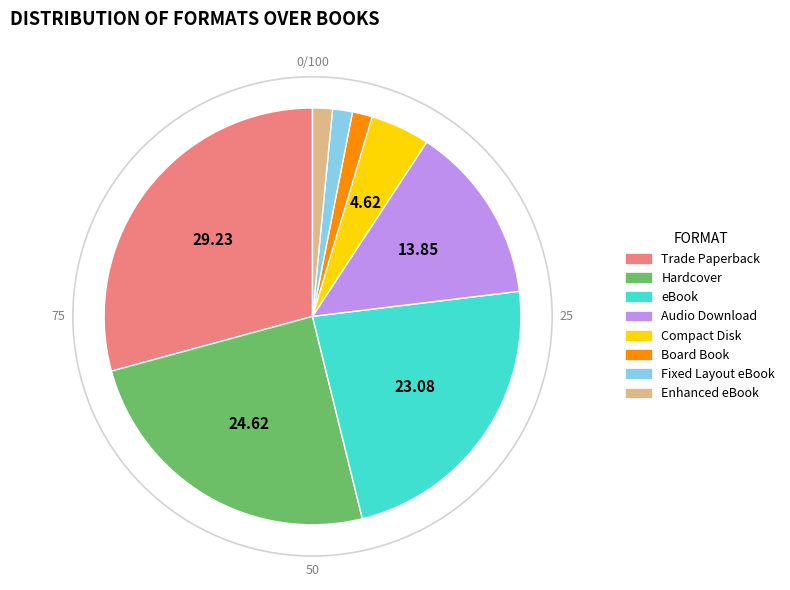

True or false: Hardcover accounts for 20% of the total.

False